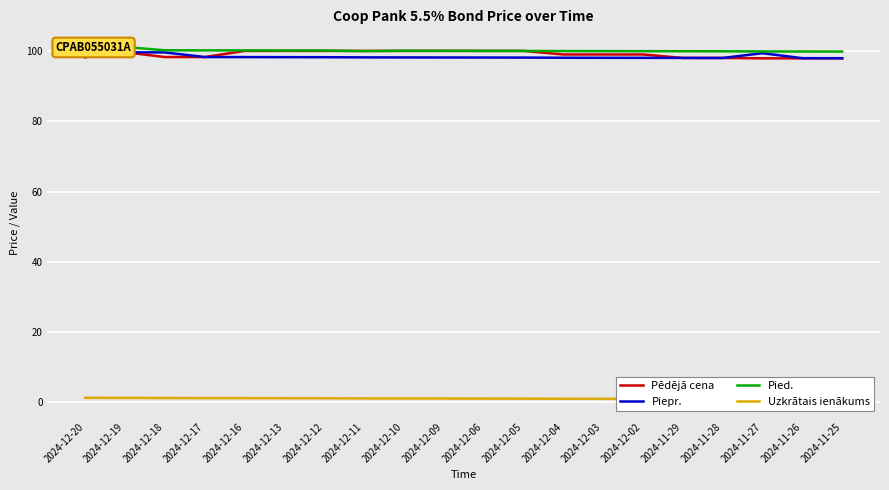

What is the value of the Uzkrātais ienākums point at the 17th from the left?

0.9